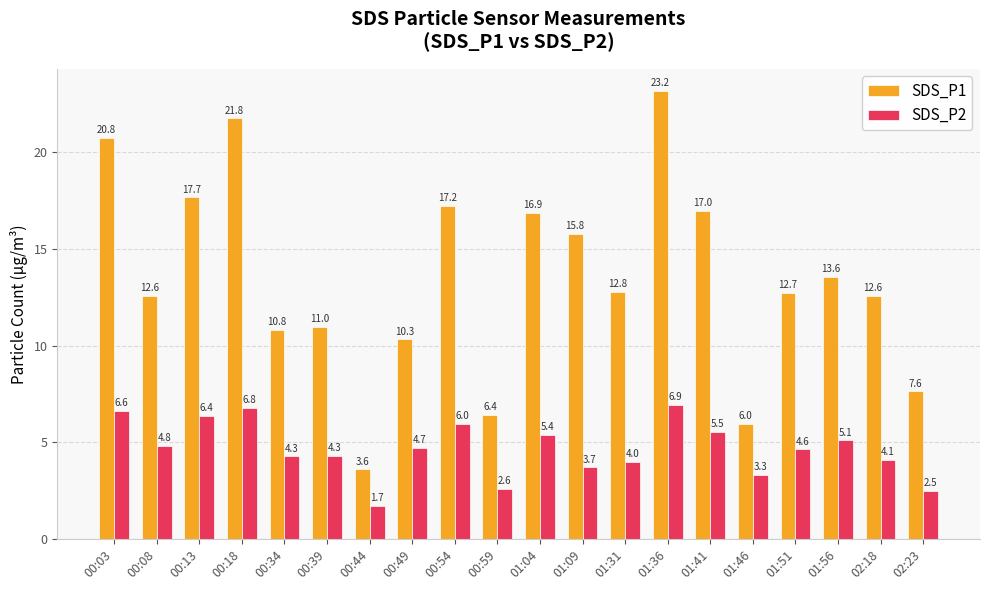

Rank the series by their maximum value, from highest to lowest.

SDS_P1, SDS_P2